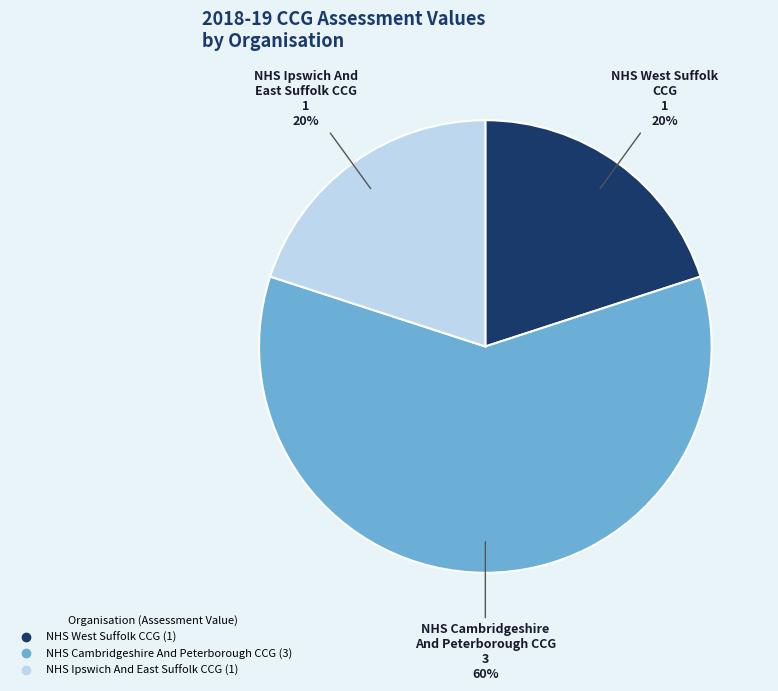

To the nearest percent, what percentage of the pie is NHS West Suffolk CCG?

20%